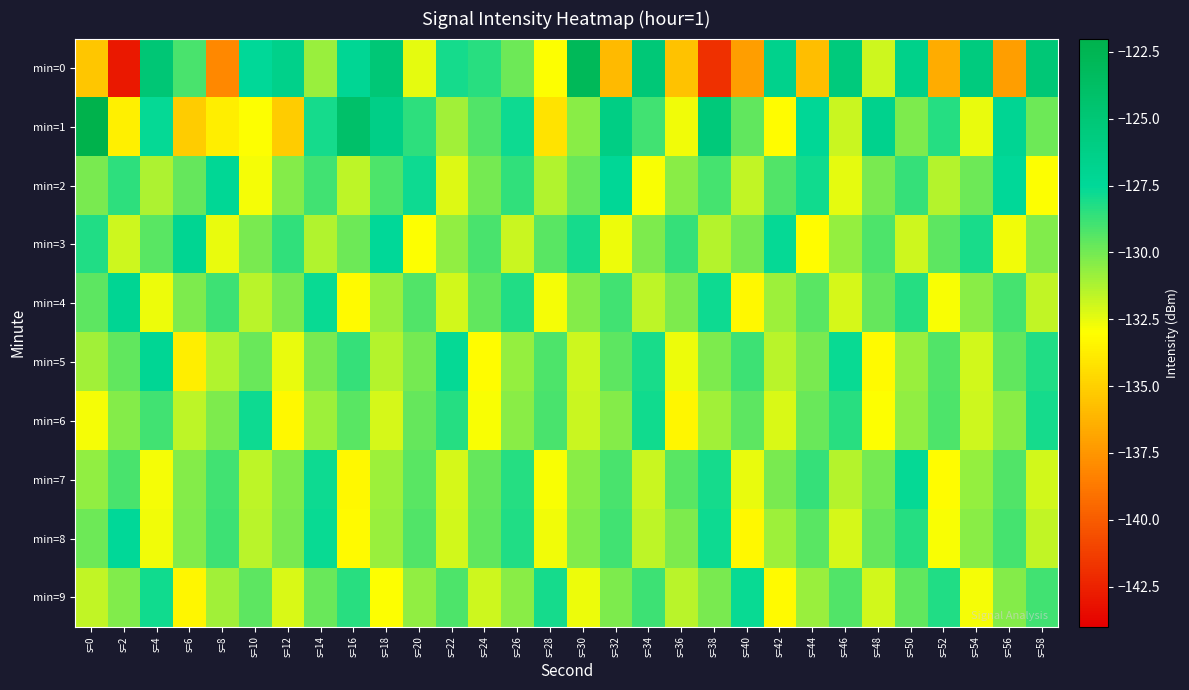

At which category does the chart reach its minimum across all series?

s=2